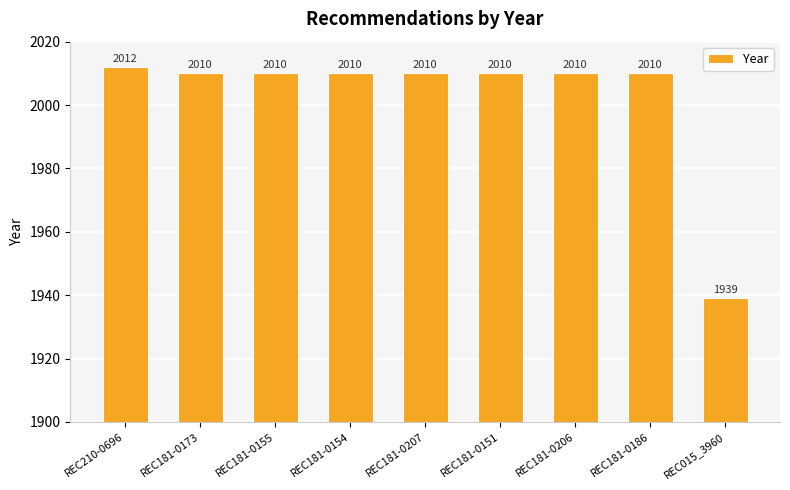

Which category has the highest value across all series?

REC210-0696